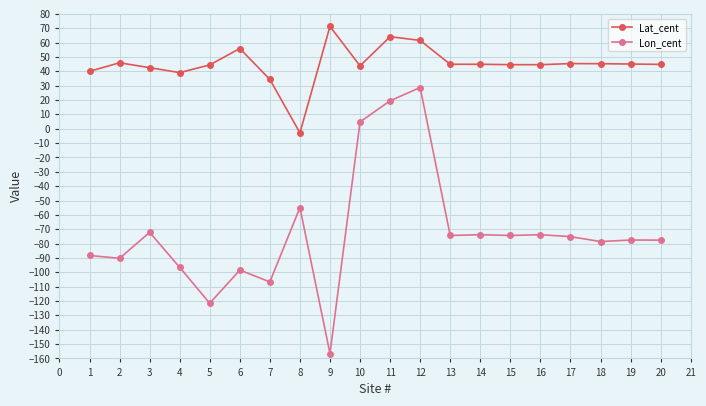

What are all the series names shown in the legend?

Lat_cent, Lon_cent